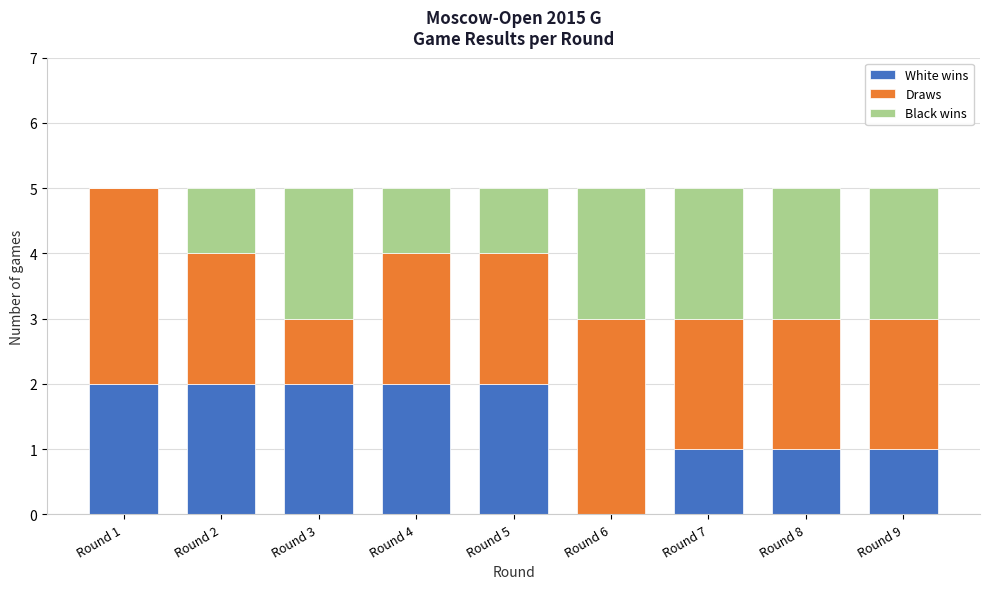

Reading left to right, what are the values for White wins?

Round 1=2	Round 2=2	Round 3=2	Round 4=2	Round 5=2	Round 6=0	Round 7=1	Round 8=1	Round 9=1